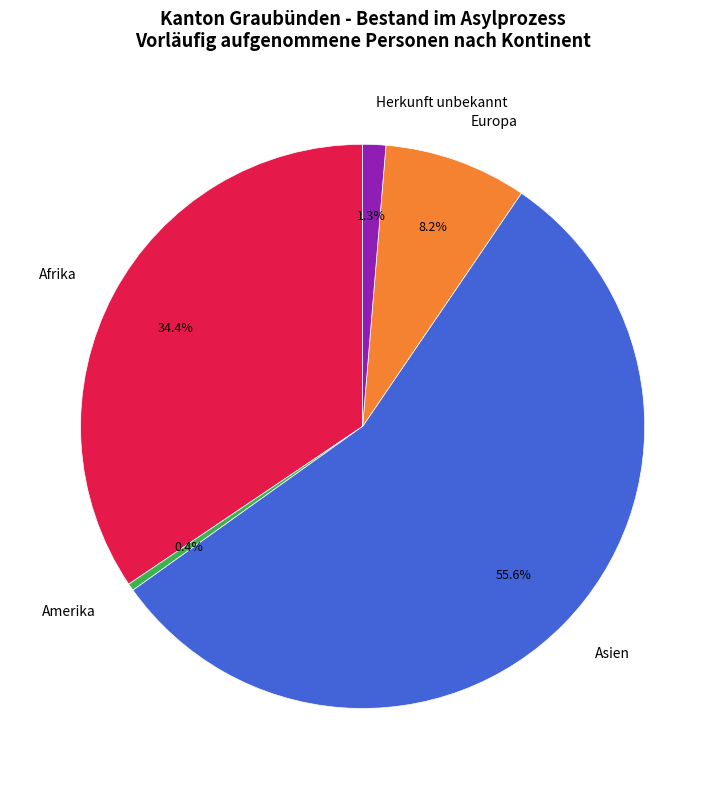

Rank the categories by value from lowest to highest.

Amerika, Herkunft unbekannt, Europa, Afrika, Asien